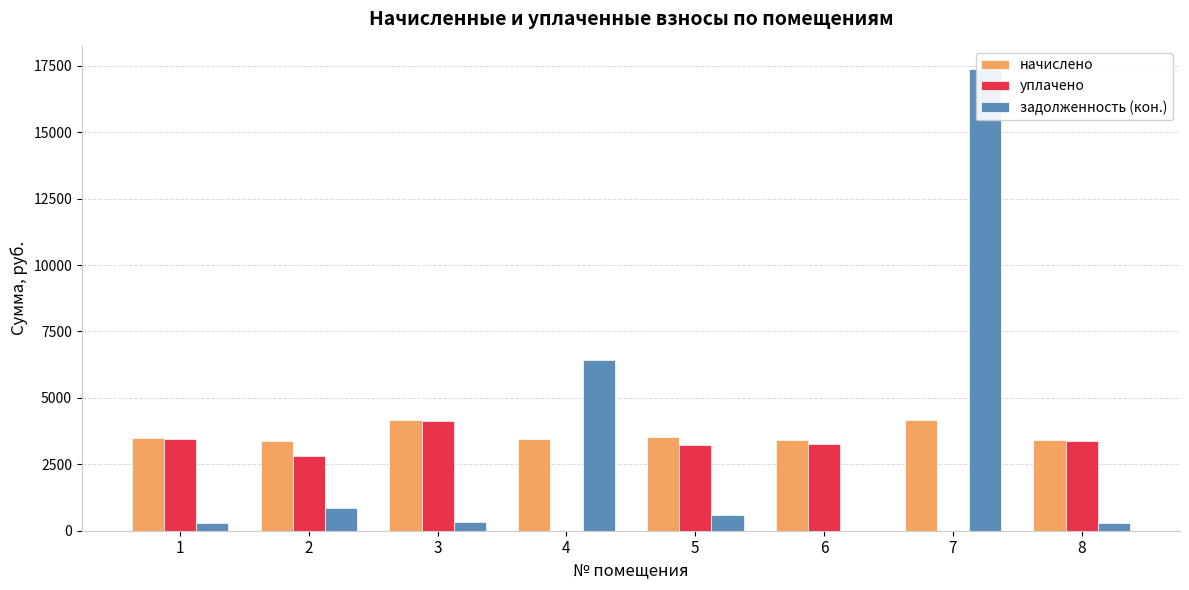

Which series has the largest range (max minus min)?

задолженность (кон.)